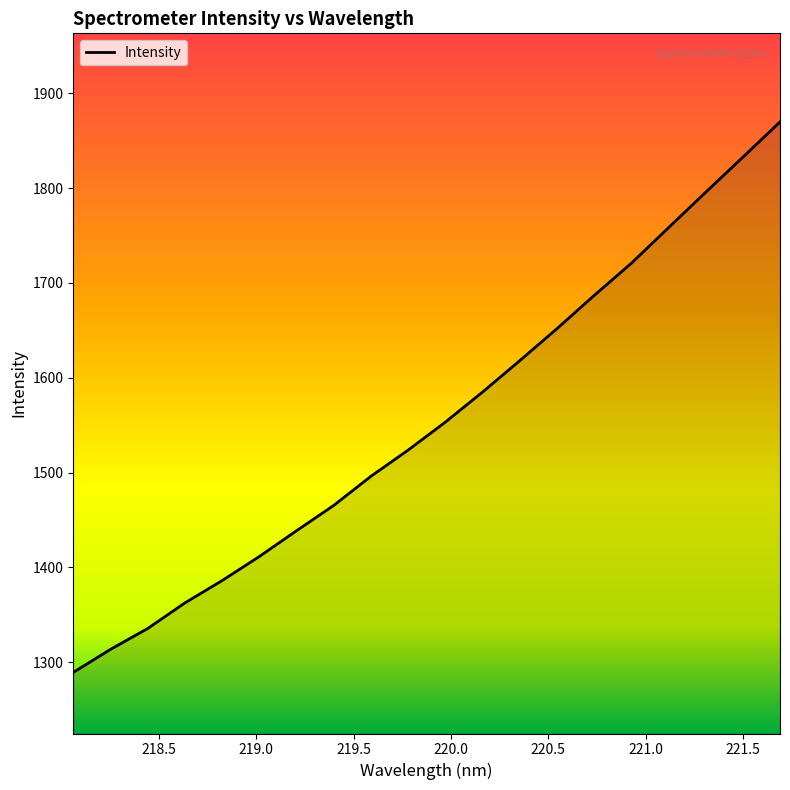

How many lines are shown in the chart?

1